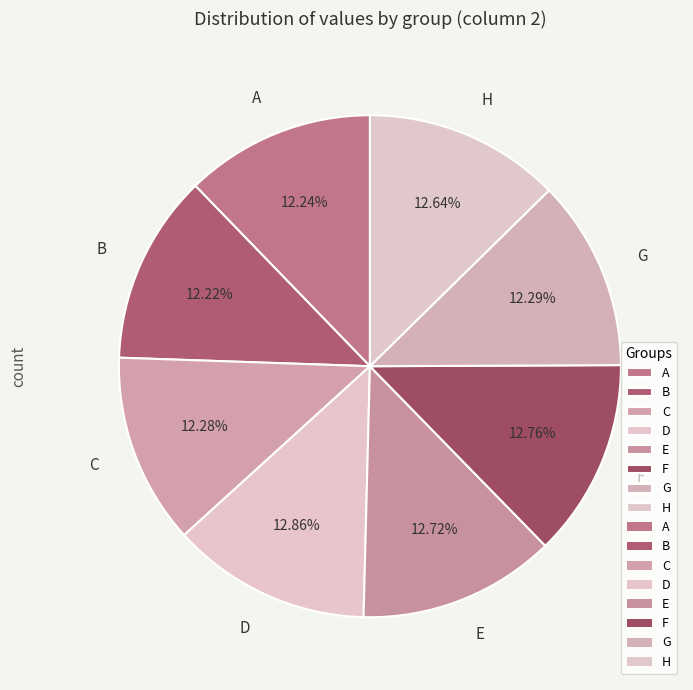

Is it true that G is 24% of the pie?

False